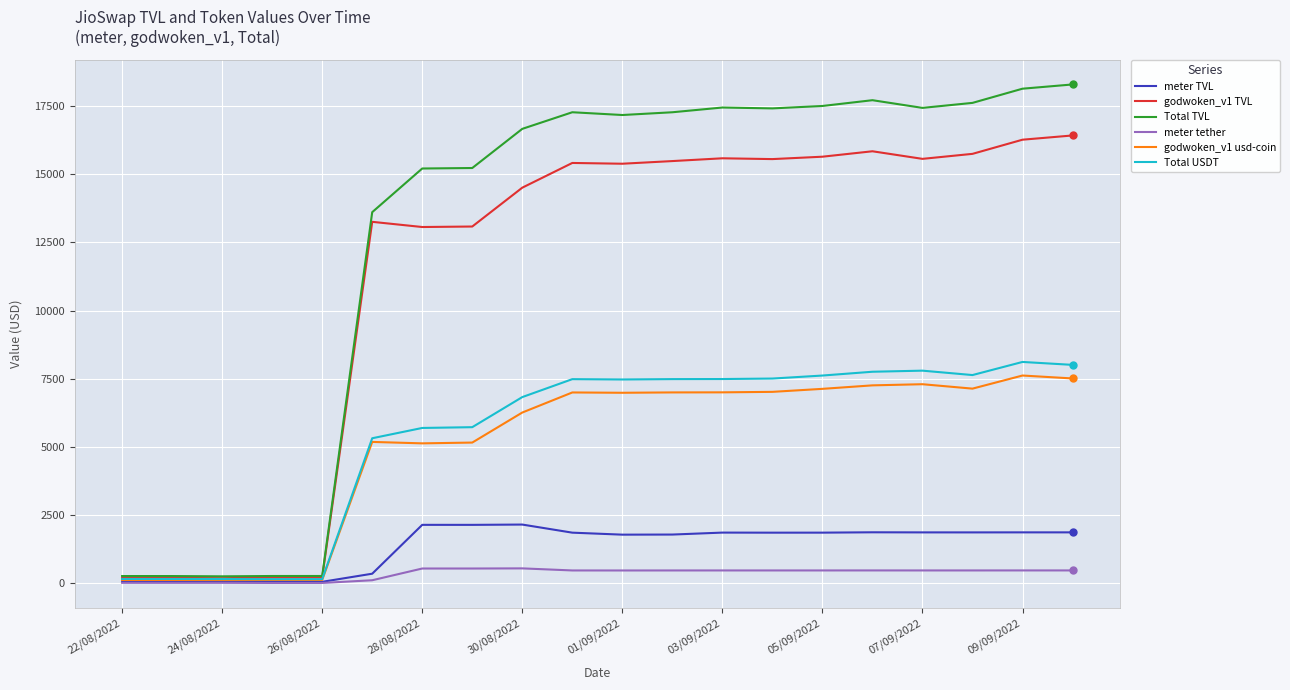

What is the lowest value of the Total USDT series?

154.6